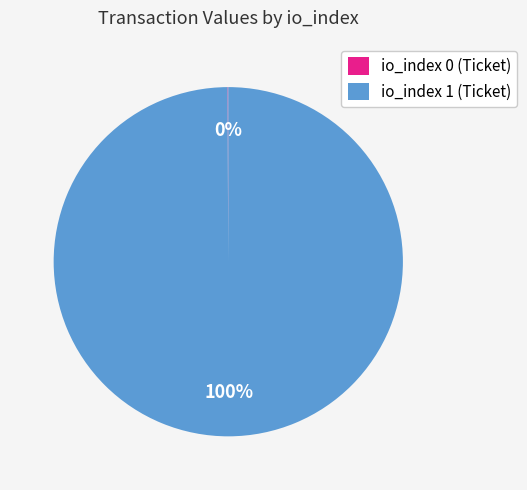

Which category has the biggest portion of the pie?

io_index 1 (Ticket)